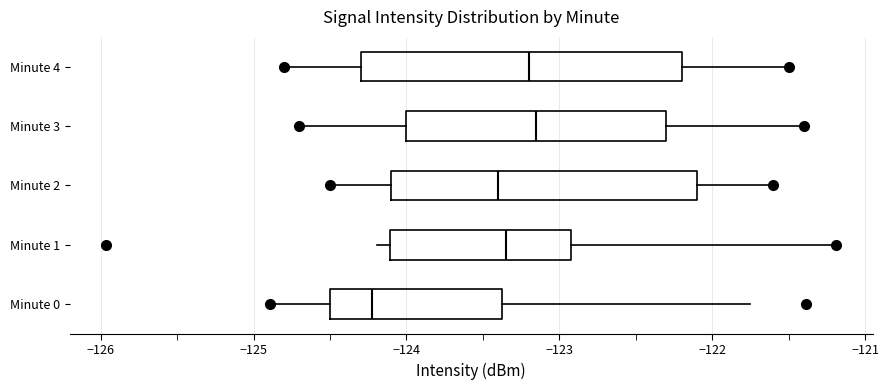

Where is the left edge of the box for Minute 2 on the x-axis? The values are not printed on the chart, so give them approximately, as read against the axis.

-124.1